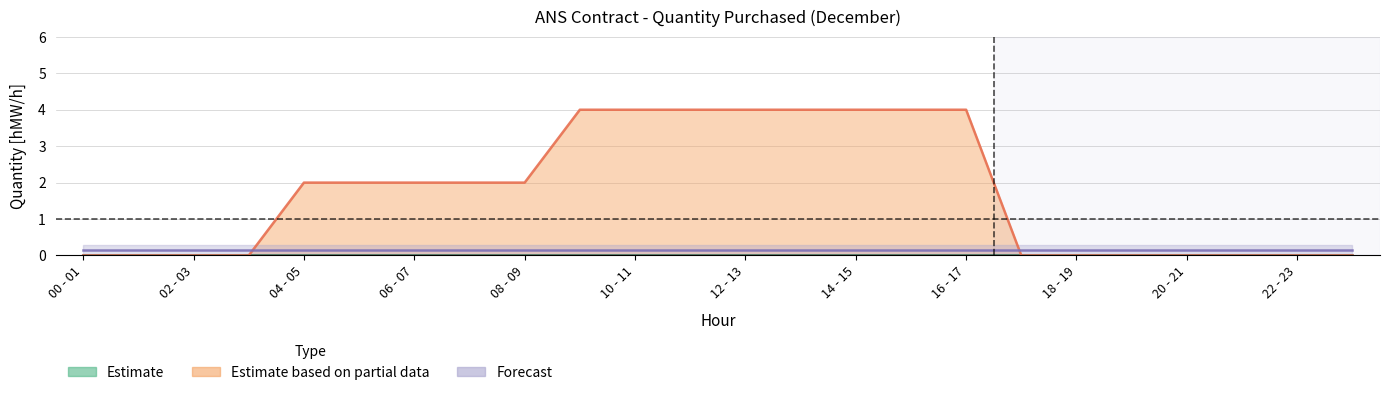

Does the chart display data point markers on the line(s)?

No